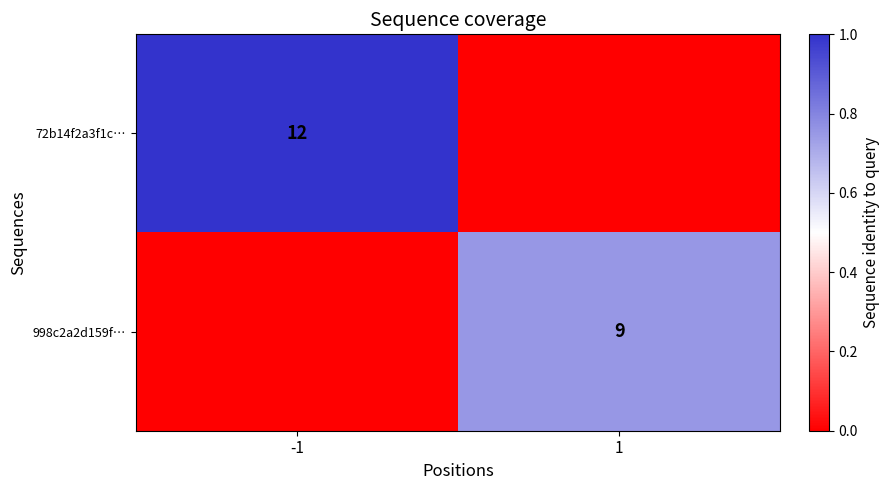

The value of 998c2a2d159f… at 1 is 0.4. True or false?

False